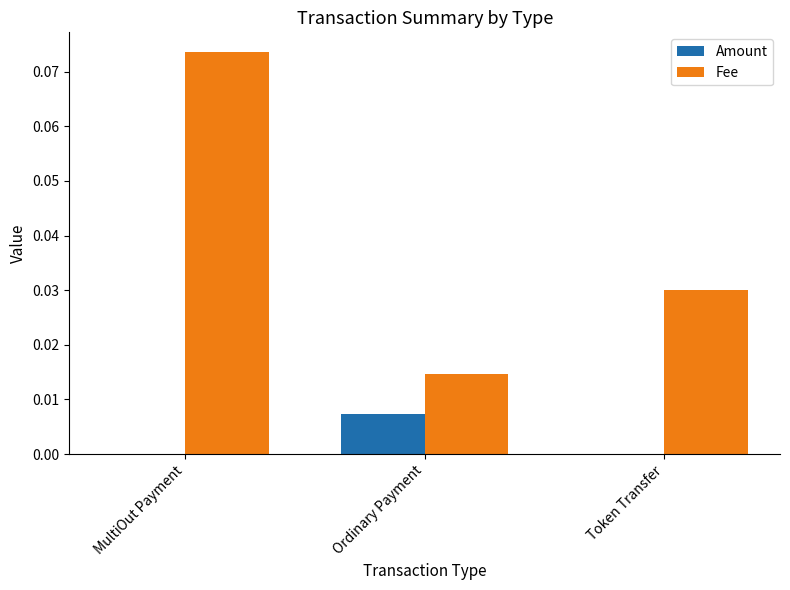

How many groups of bars are there?

3